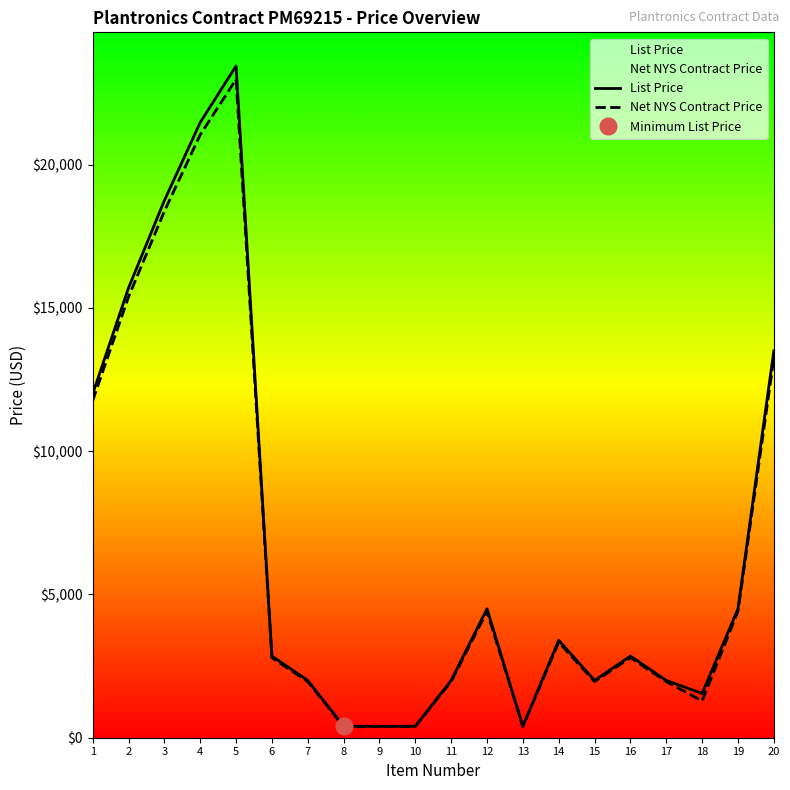

The value of Net NYS Contract Price at 17 is 1960.0. True or false?

True